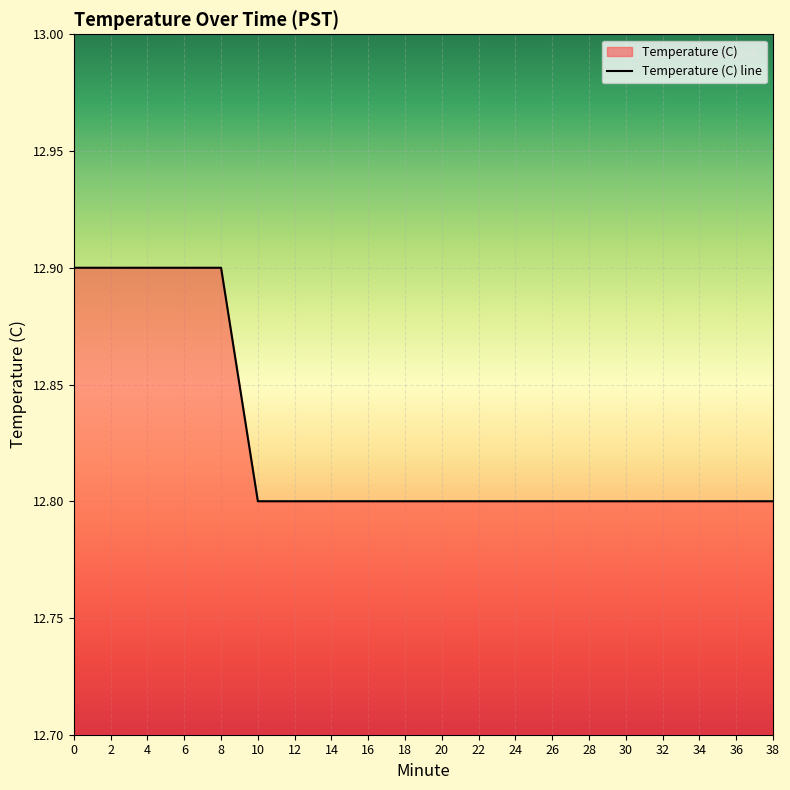

Reading left to right, list all the values displayed in this chart.

12.9	12.9	12.9	12.9	12.9	12.8	12.8	12.8	12.8	12.8	12.8	12.8	12.8	12.8	12.8	12.8	12.8	12.8	12.8	12.8